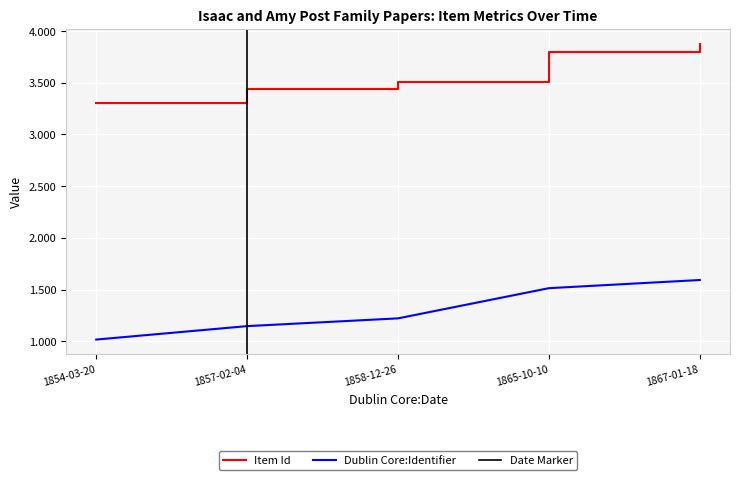

Which series changed the most between 1858-12-26 and 1865-10-10?

Dublin Core:Identifier